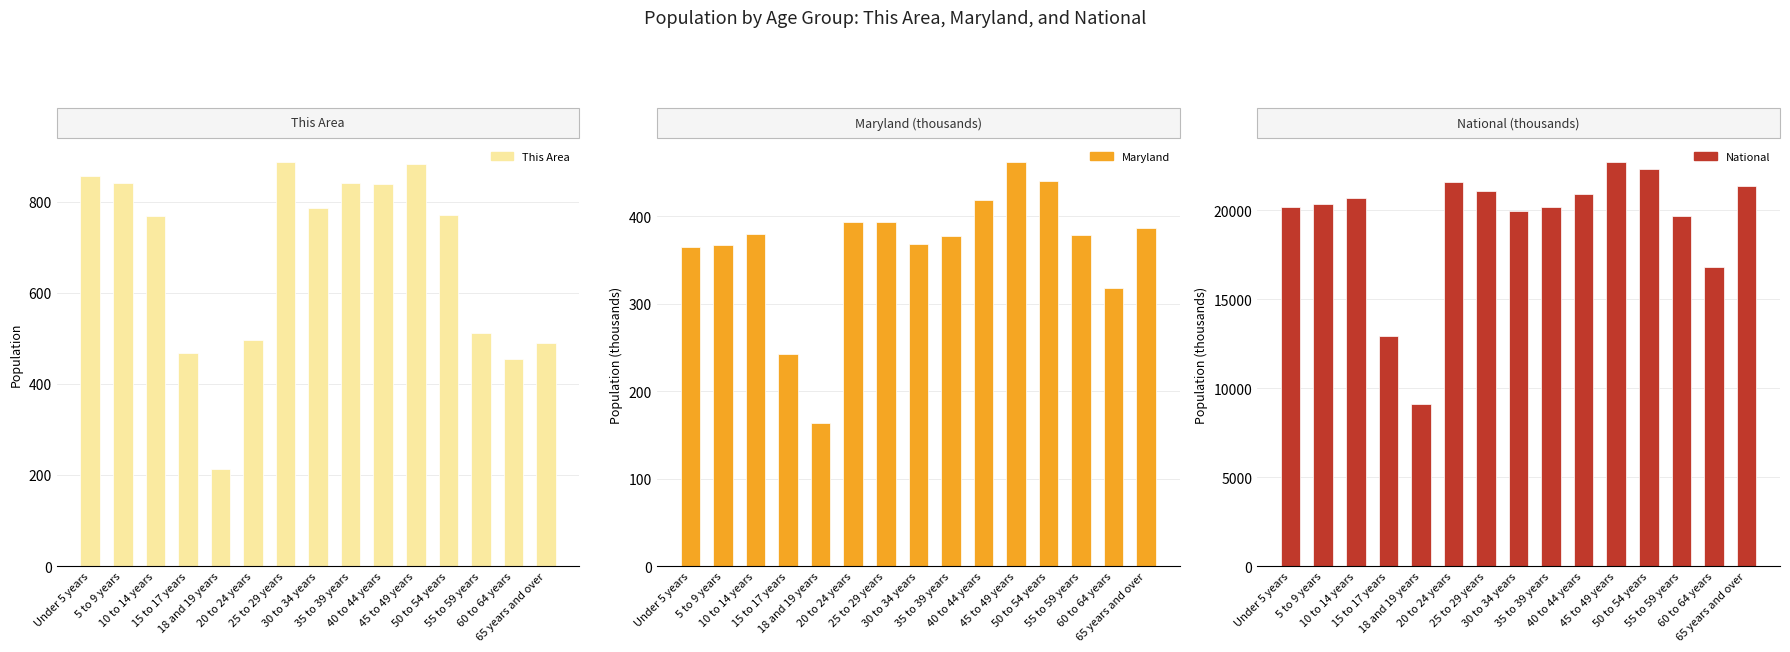

What is the maximum value shown in the chart?

22708.6